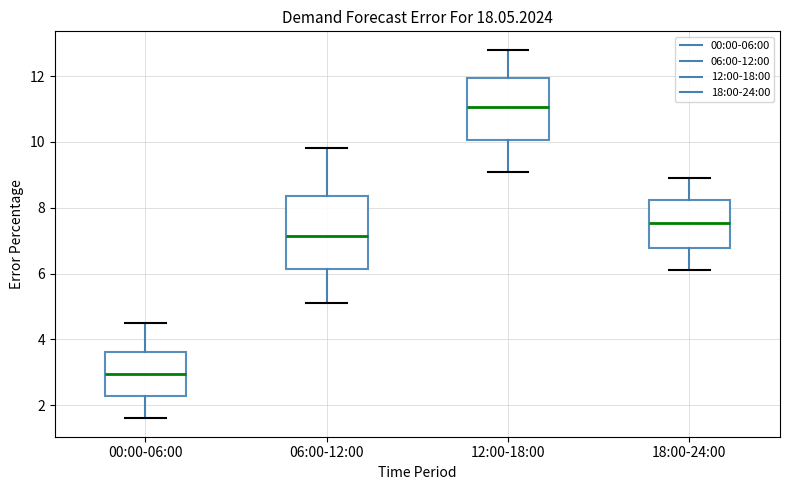

Reading left to right, read every box against the y-axis: the position of its median line, the range the box covers, and the ends of its whiskers. The values are not printed on the chart, so give them approximately, as read against the axis.

00:00-06:00: median 3.0, box 2.2 to 3.6, whiskers 1.6 to 4.6
06:00-12:00: median 7.2, box 6.2 to 8.4, whiskers 5.2 to 9.8
12:00-18:00: median 11.0, box 10.0 to 12.0, whiskers 9.2 to 12.8
18:00-24:00: median 7.6, box 6.8 to 8.2, whiskers 6.2 to 9.0